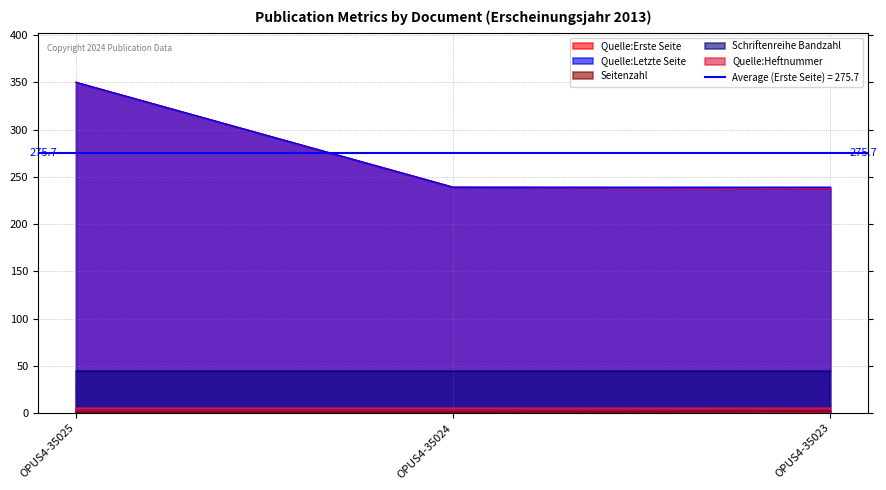

What is the average value of the Quelle:Letzte Seite series?

276